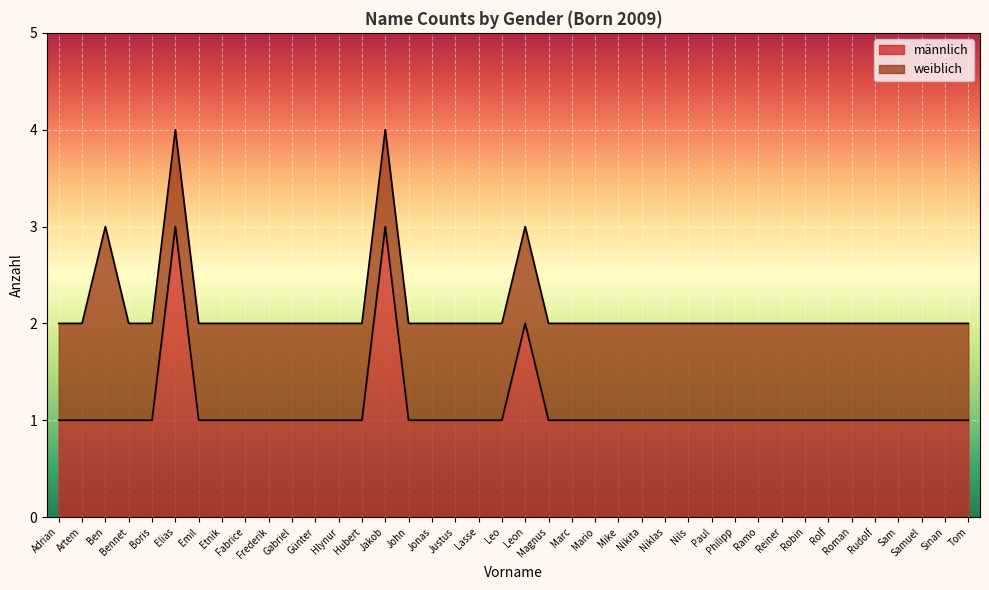

What is the maximum value shown in the chart?

3